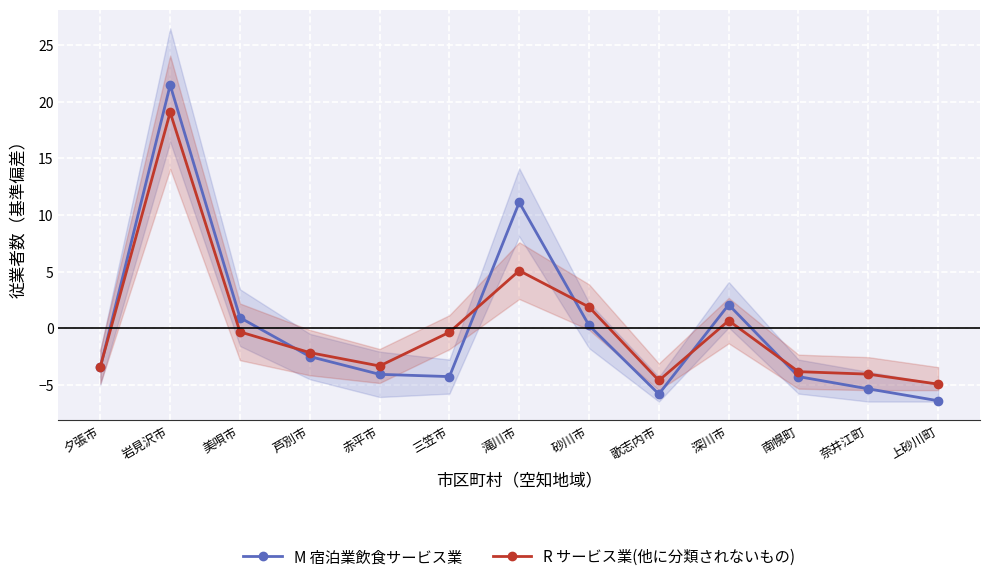

What is the sum of the R サービス業(他に分類されないもの) values at 南幌町 and 芦別市?

-5.9